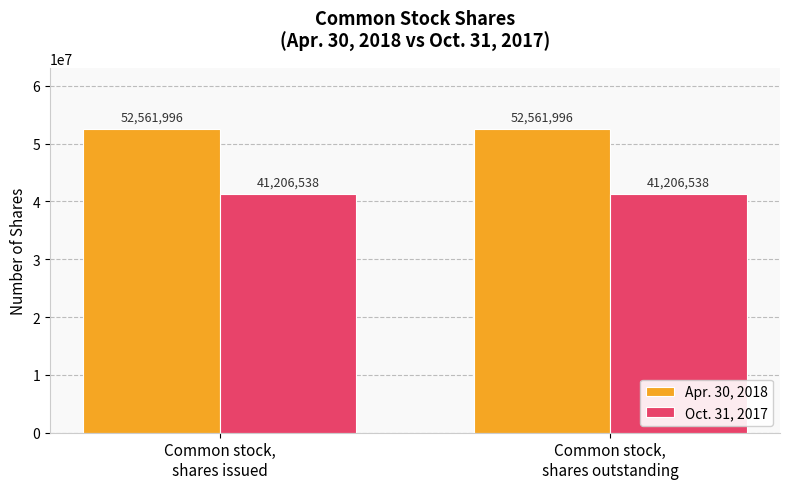

Is the value of Oct. 31, 2017 at Common stock,
shares issued greater than the value of Apr. 30, 2018 at Common stock,
shares issued?

No